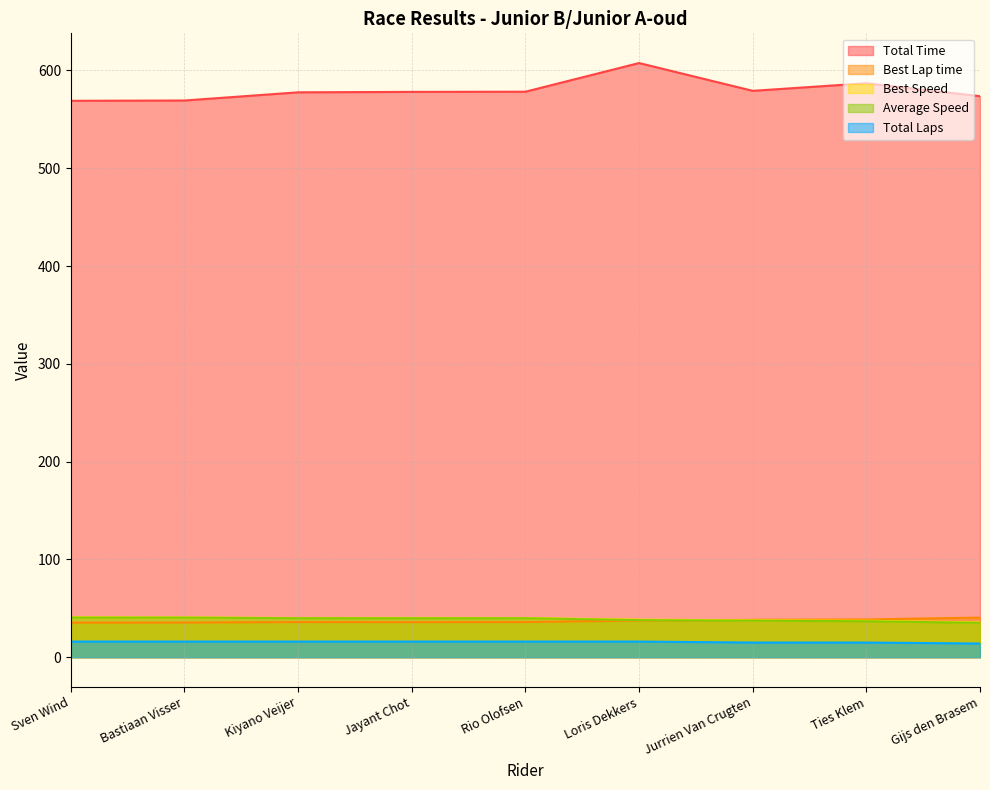

True or false: Average Speed and Best Speed intersect in this chart.

False